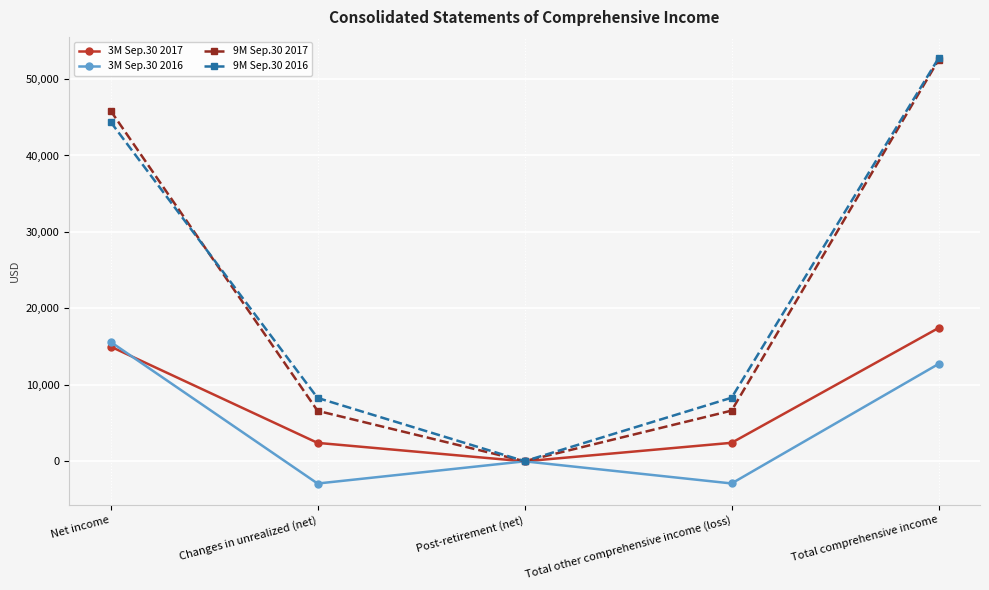

Where is the first local maximum for 3M Sep.30 2016?

Post-retirement (net)